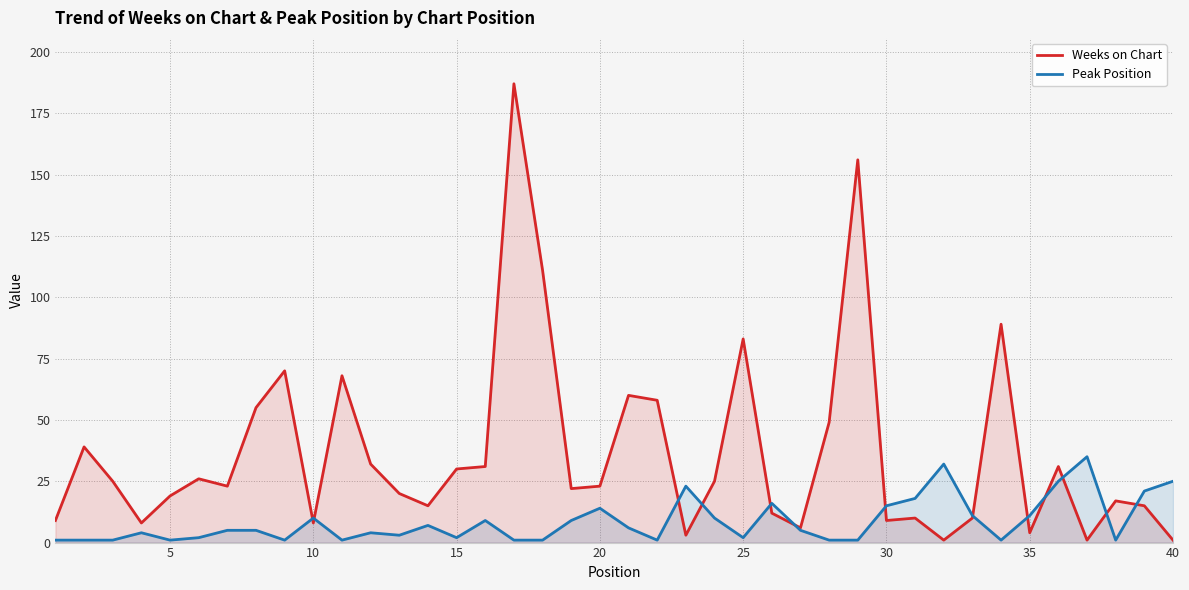

Which series has the largest range (max minus min)?

Weeks on Chart